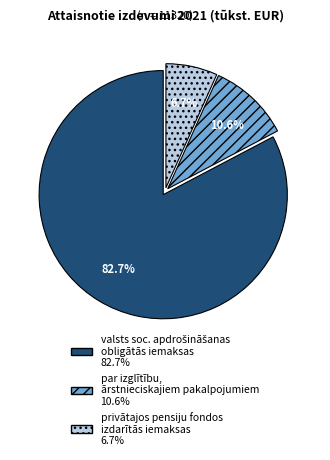

Count the number of slices in the pie.

3